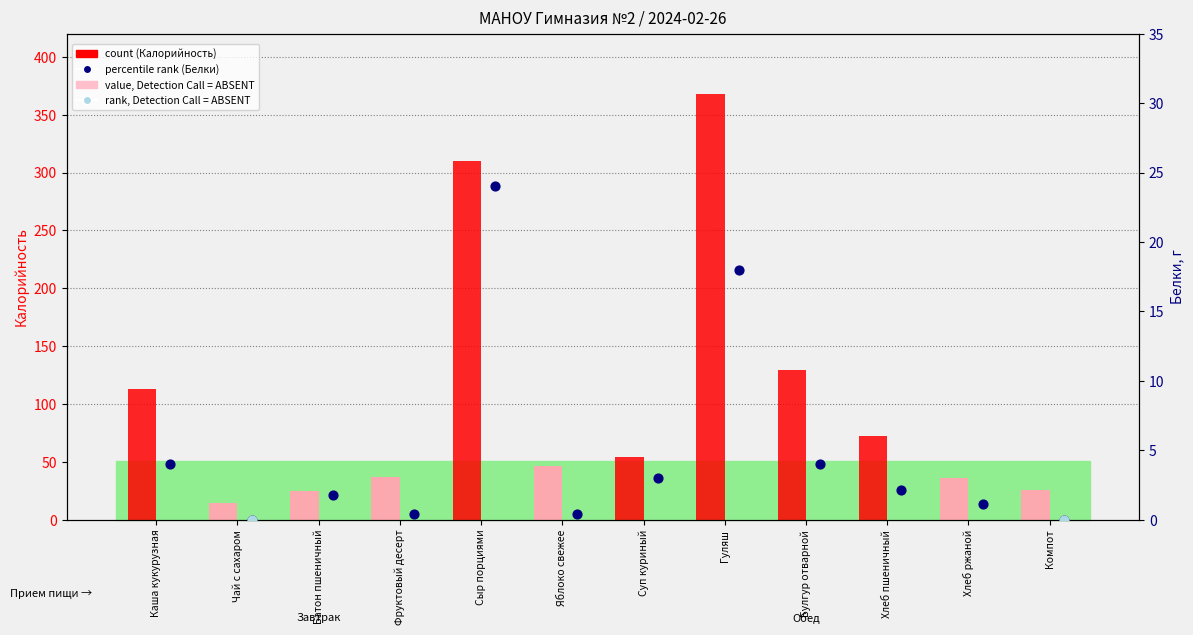

At which category is the sum across all series the highest?

Гуляш